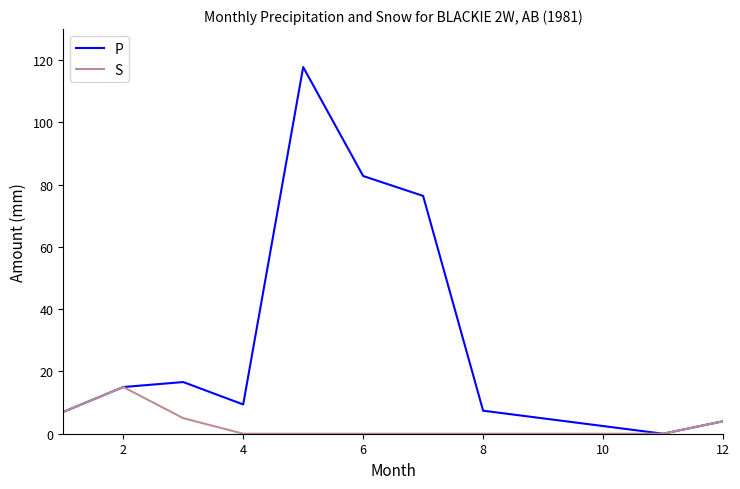

Rank the series by their maximum value, from highest to lowest.

P, S